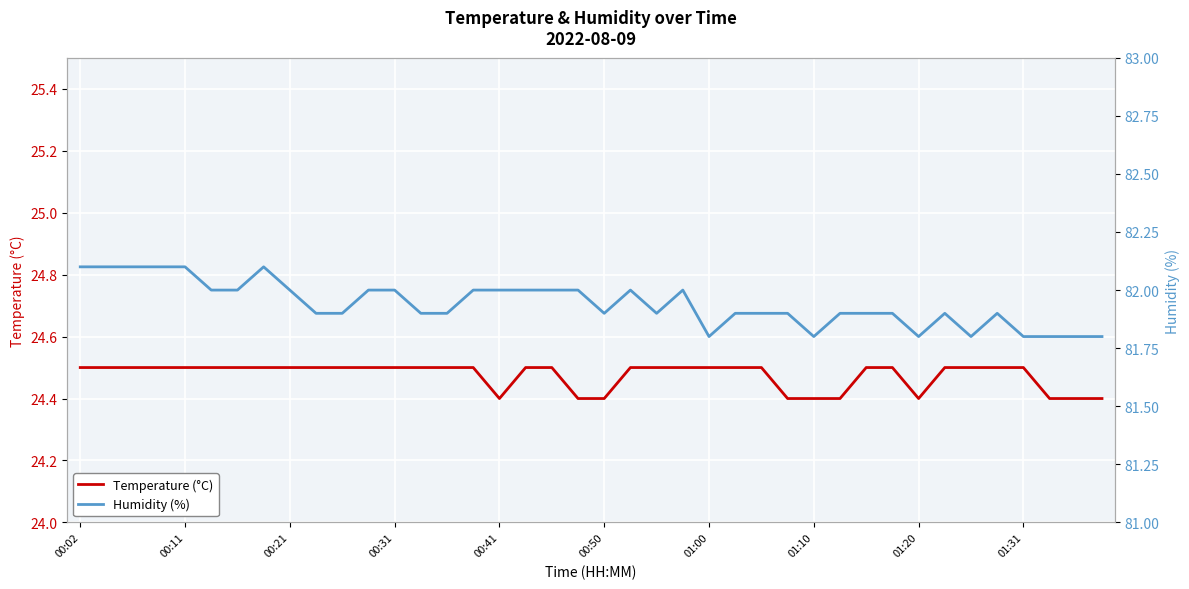

What is the lowest value of the Temperature (°C) series?

24.4